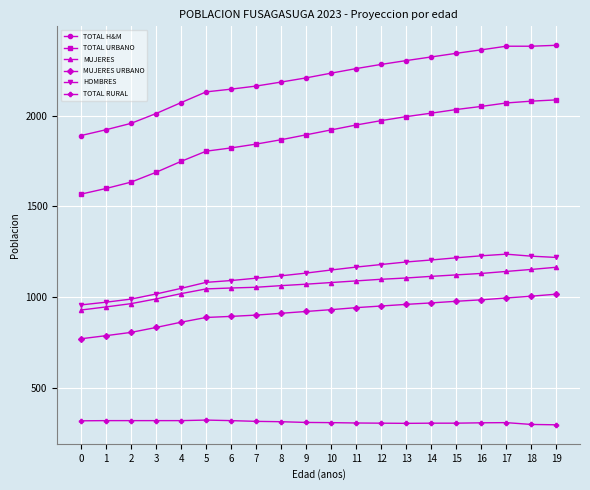

What is the total value across all series at 11?

7718